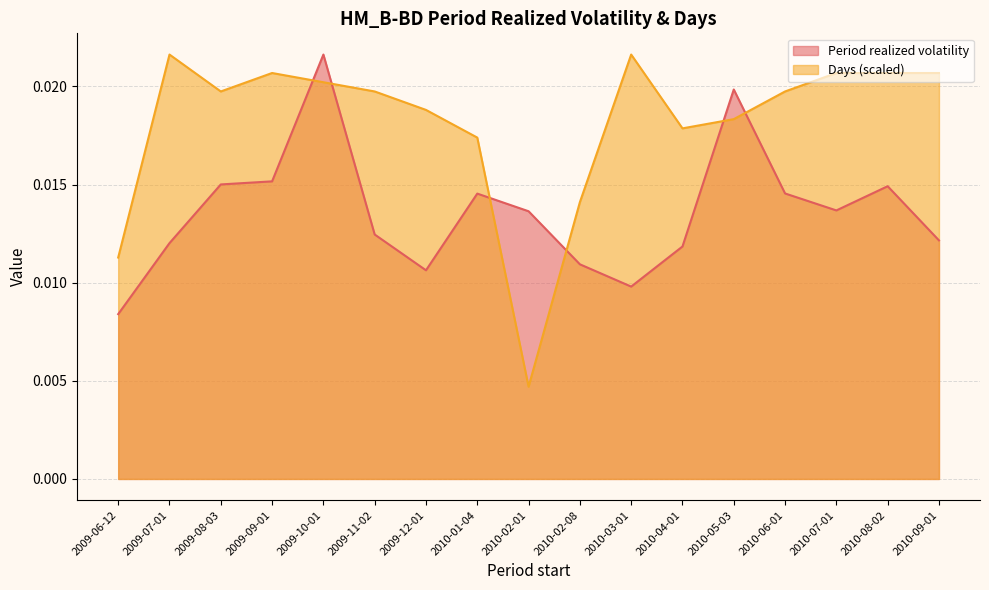

Is the value of Days at 2009-09-01 greater than the value of Period realized volatility at 2010-05-03?

Yes